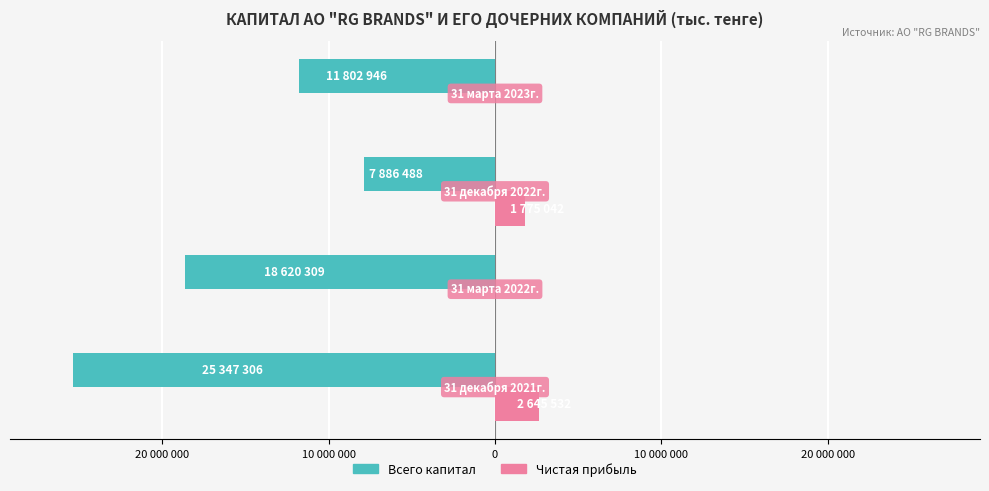

How many Чистая прибыль values are between 0 and 2645532?

4